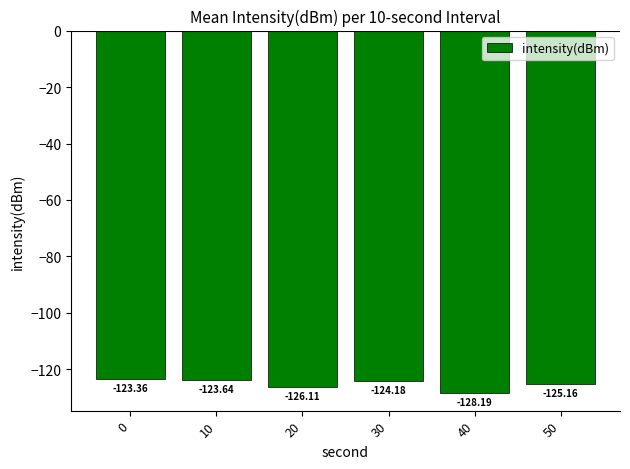

Rank the categories by value from highest to lowest.

0, 10, 30, 50, 20, 40